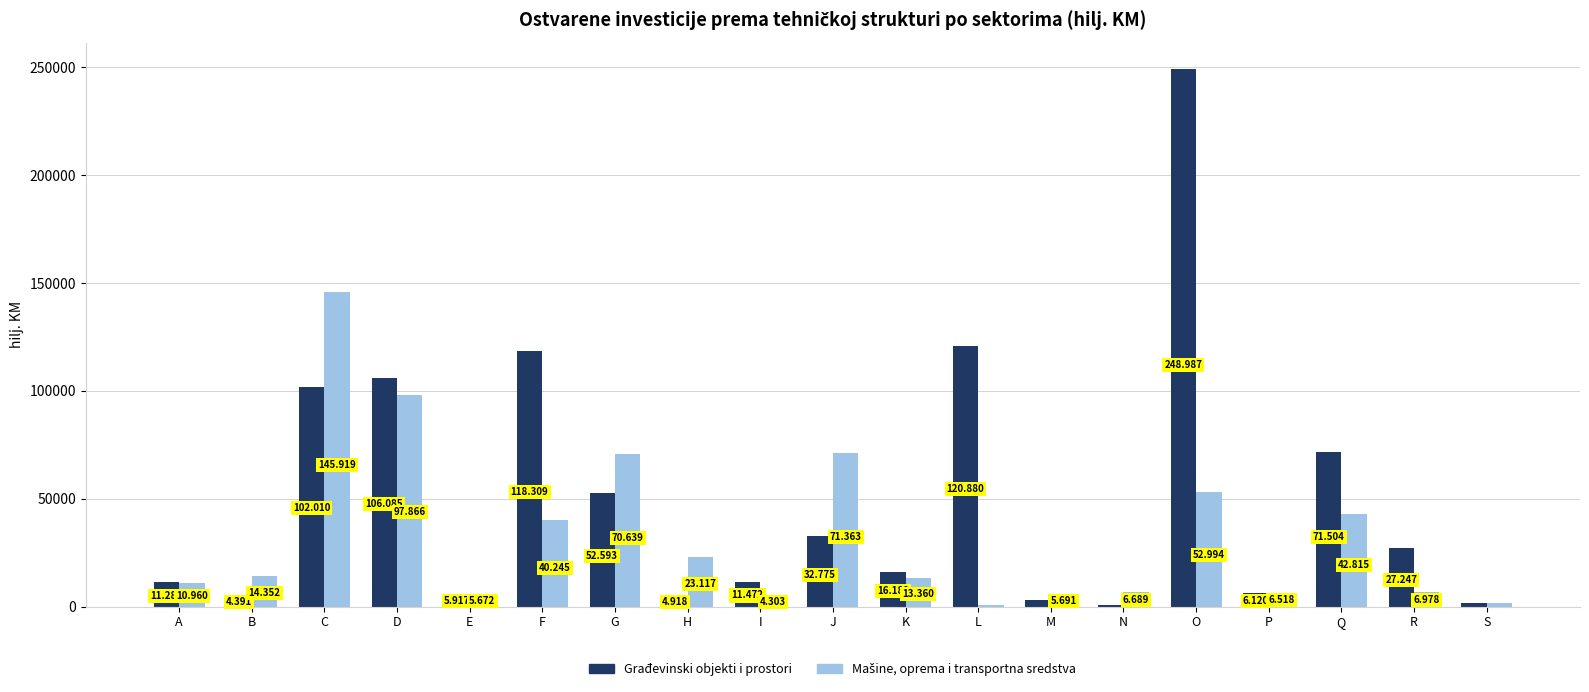

Which series has the widest spread of values?

Građevinski objekti i prostori